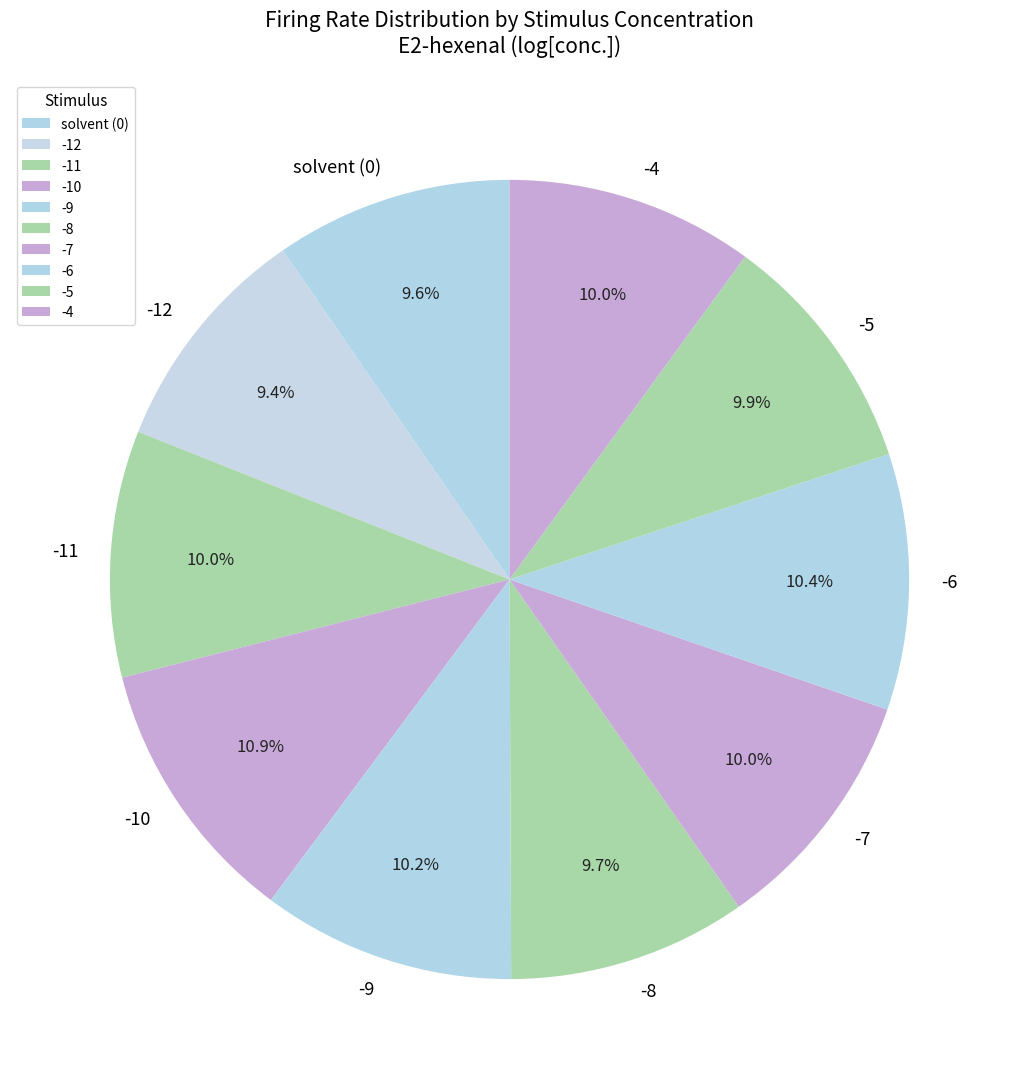

What percentage is NOT represented by -5?

90.1%